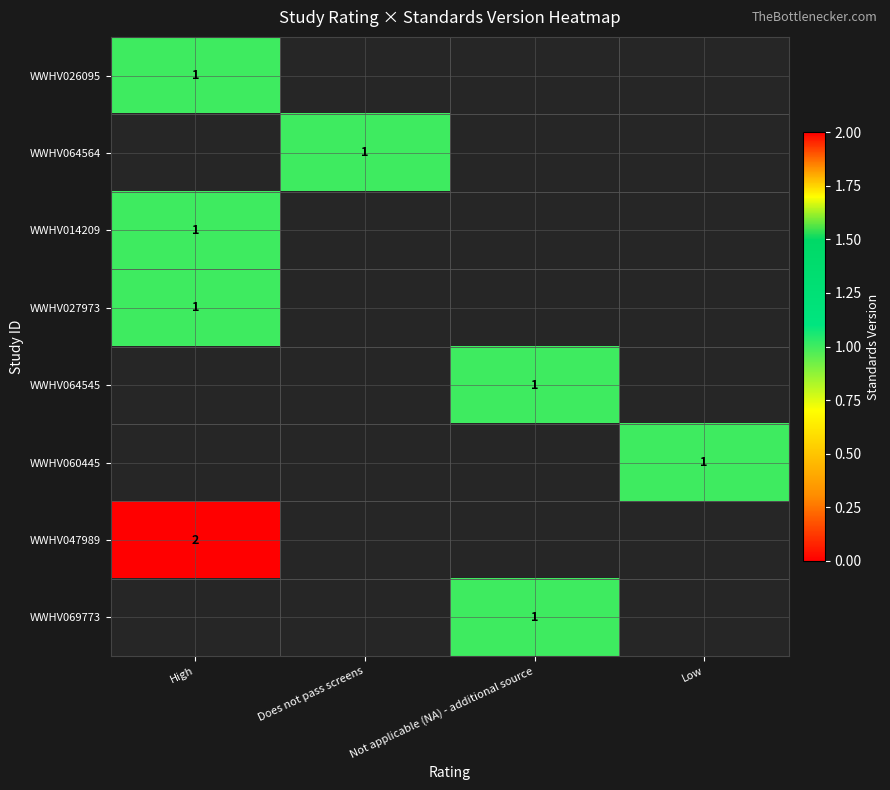

The value of WWHV047989 at High is 2. True or false?

True